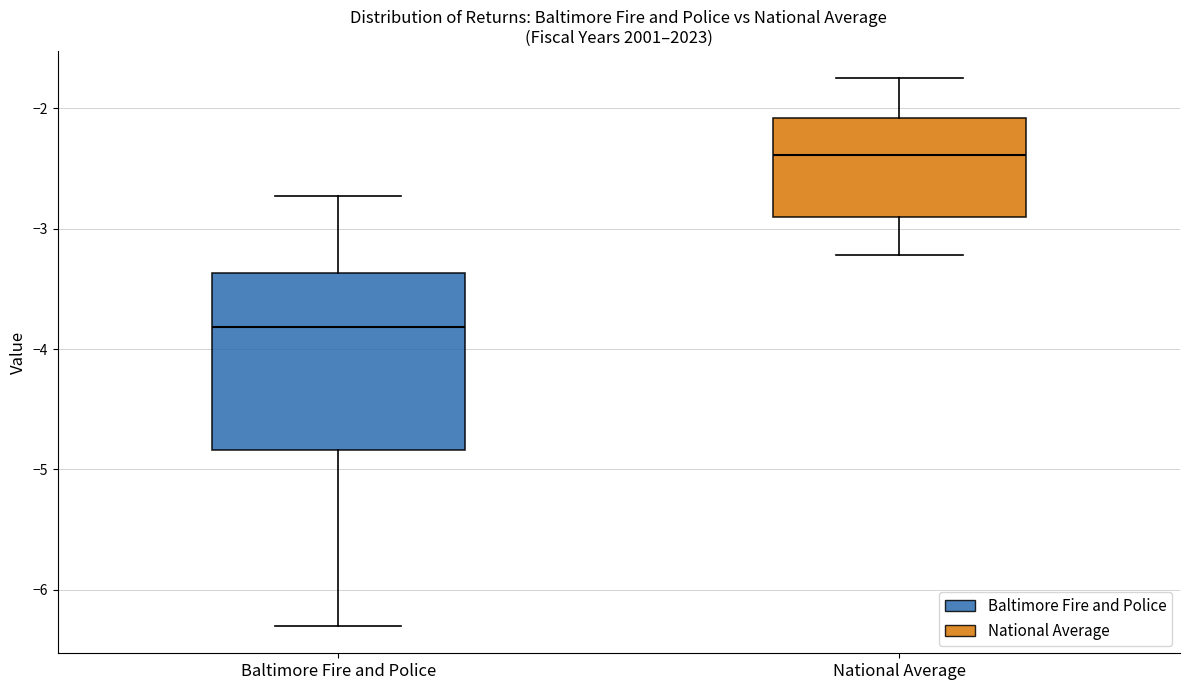

Reading left to right, read every box against the y-axis: the position of its median line, the range the box covers, and the ends of its whiskers. The values are not printed on the chart, so give them approximately, as read against the axis.

Baltimore Fire and Police: median -3.8, box -4.8 to -3.4, whiskers -6.3 to -2.7
National Average: median -2.4, box -2.9 to -2.1, whiskers -3.2 to -1.8